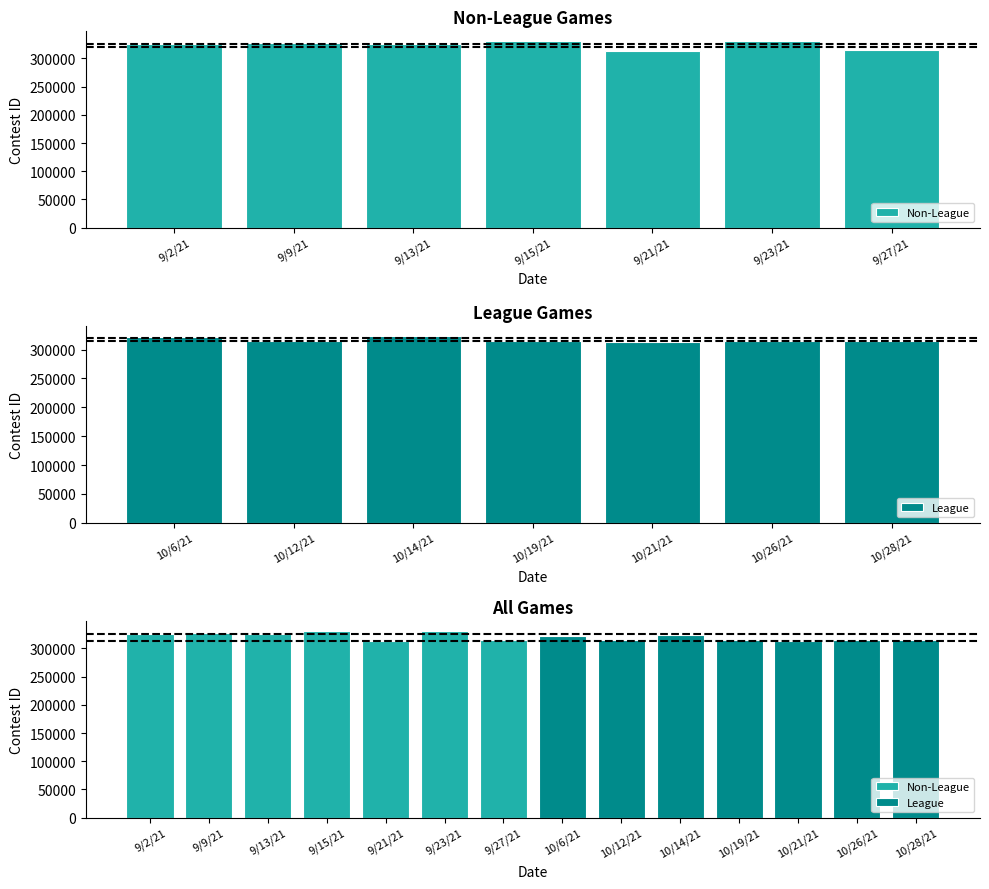

What is the label of the 7th bar from the right?

9/2/21